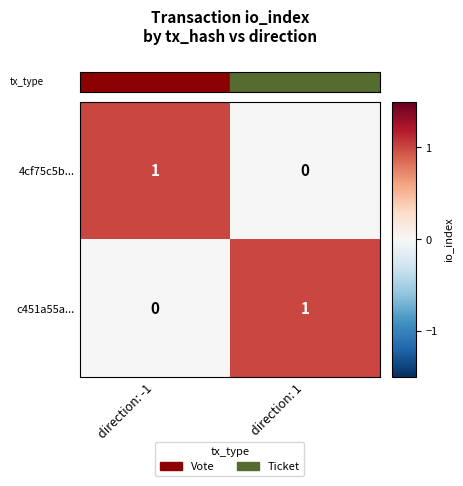

At which label does 4cf75c5b... reach its peak?

direction: -1